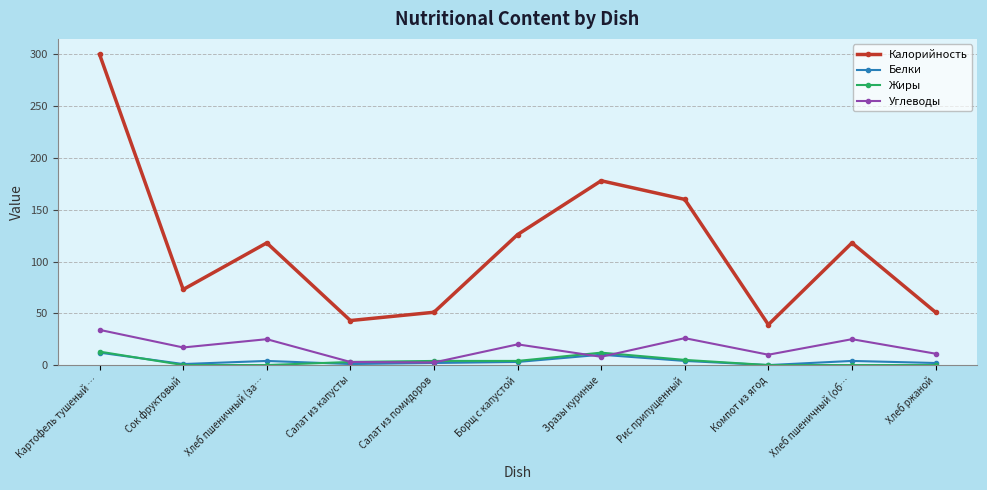

At which label does Углеводы first exceed 17?

Картофель тушеный …